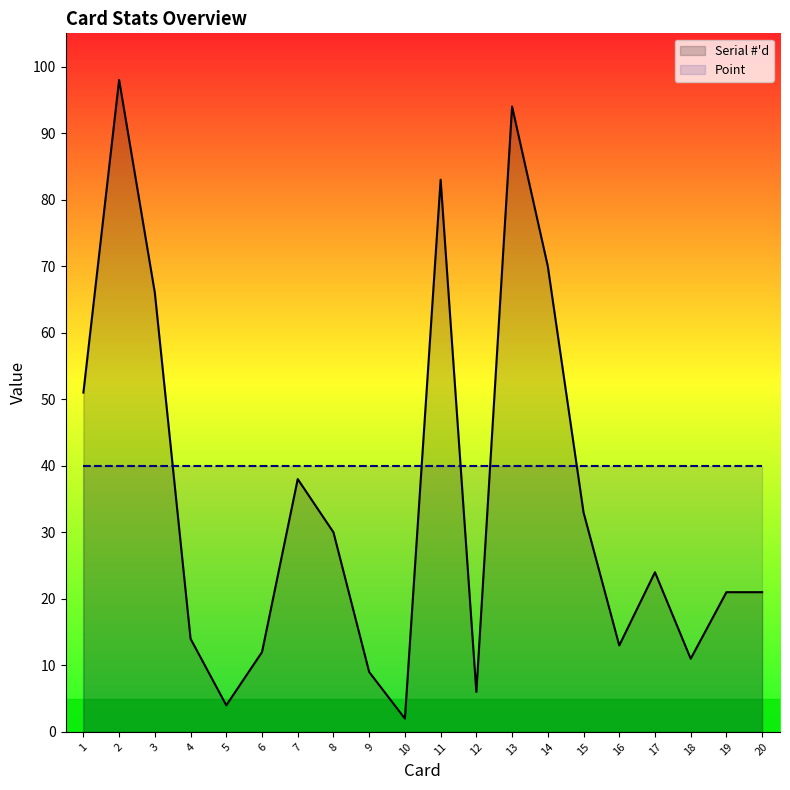

What is the minimum value for Point?

40